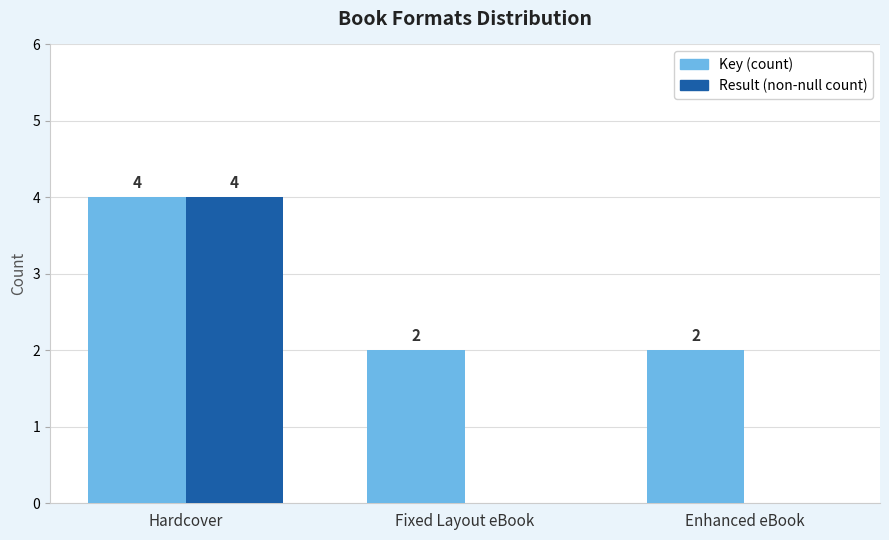

What is the spread (max minus min) of values at Fixed Layout eBook?

2